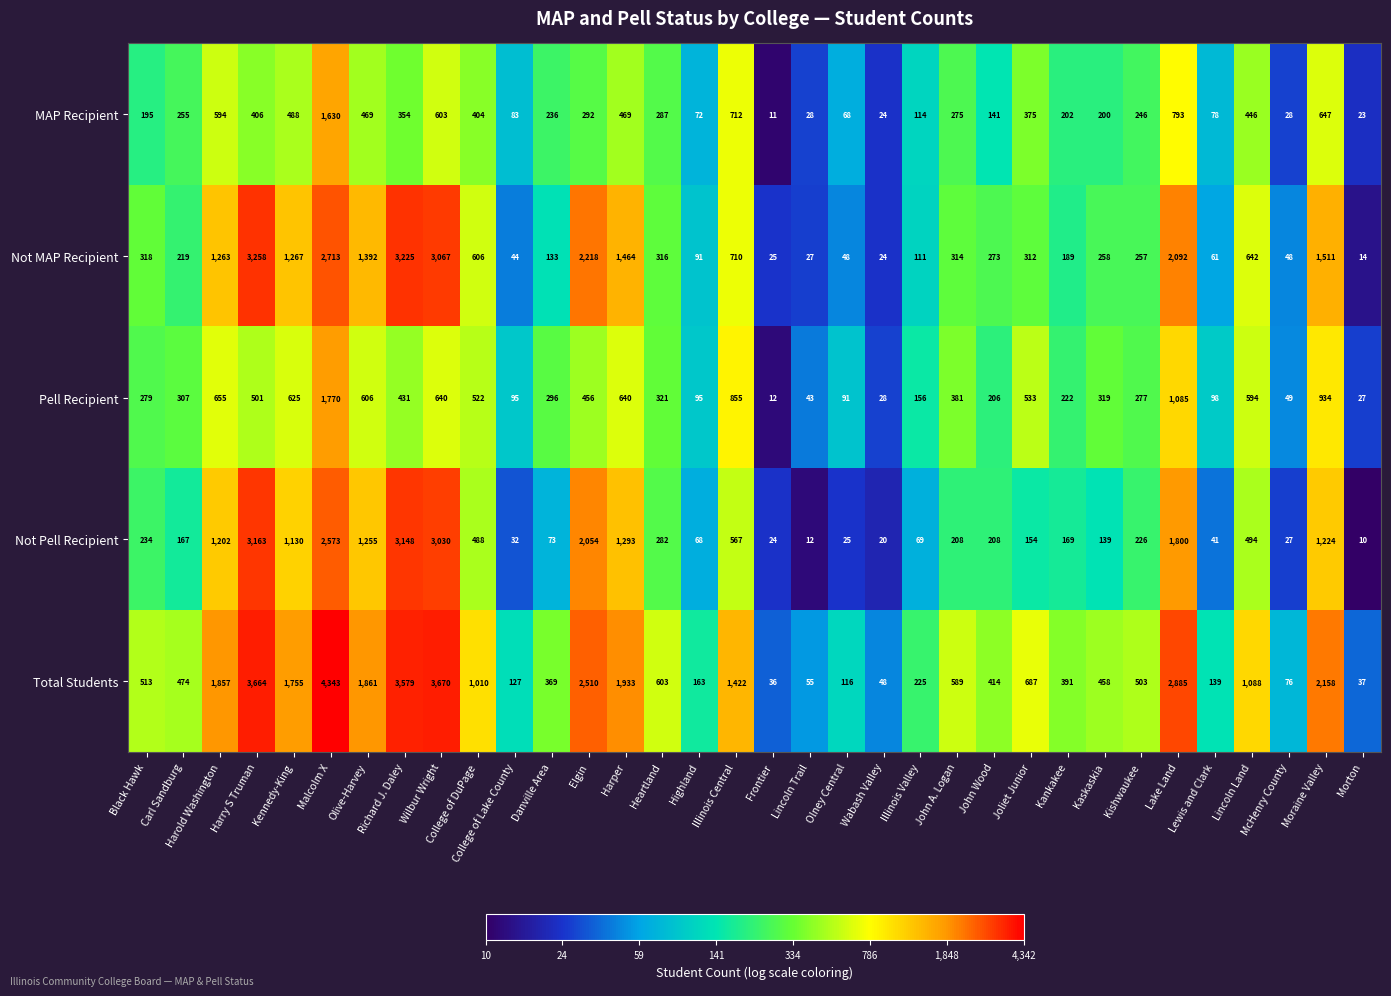

What is the maximum value shown in the chart?

4343